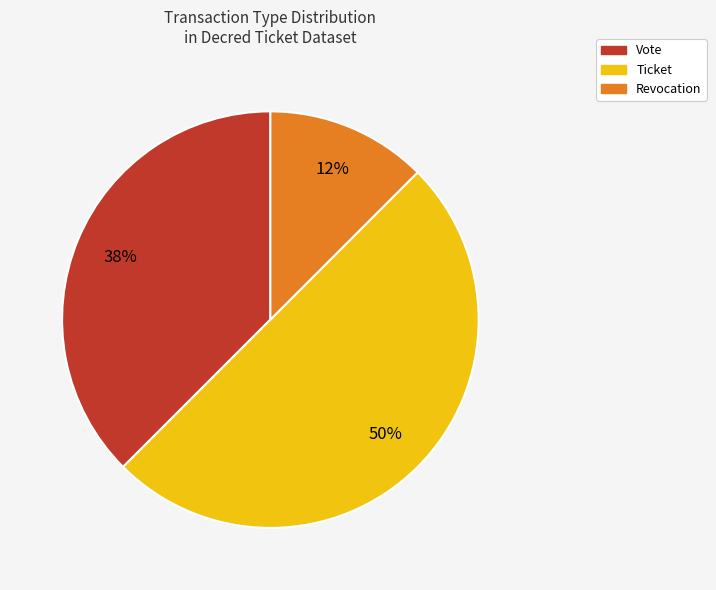

To the nearest percent, what is the average slice percentage?

33%